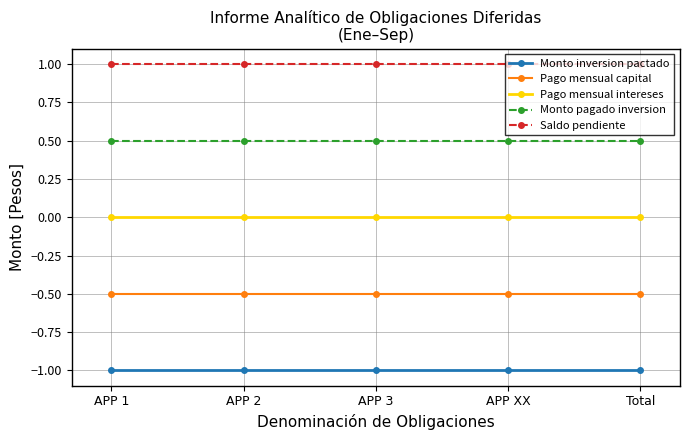

What position from the left is Total?

5